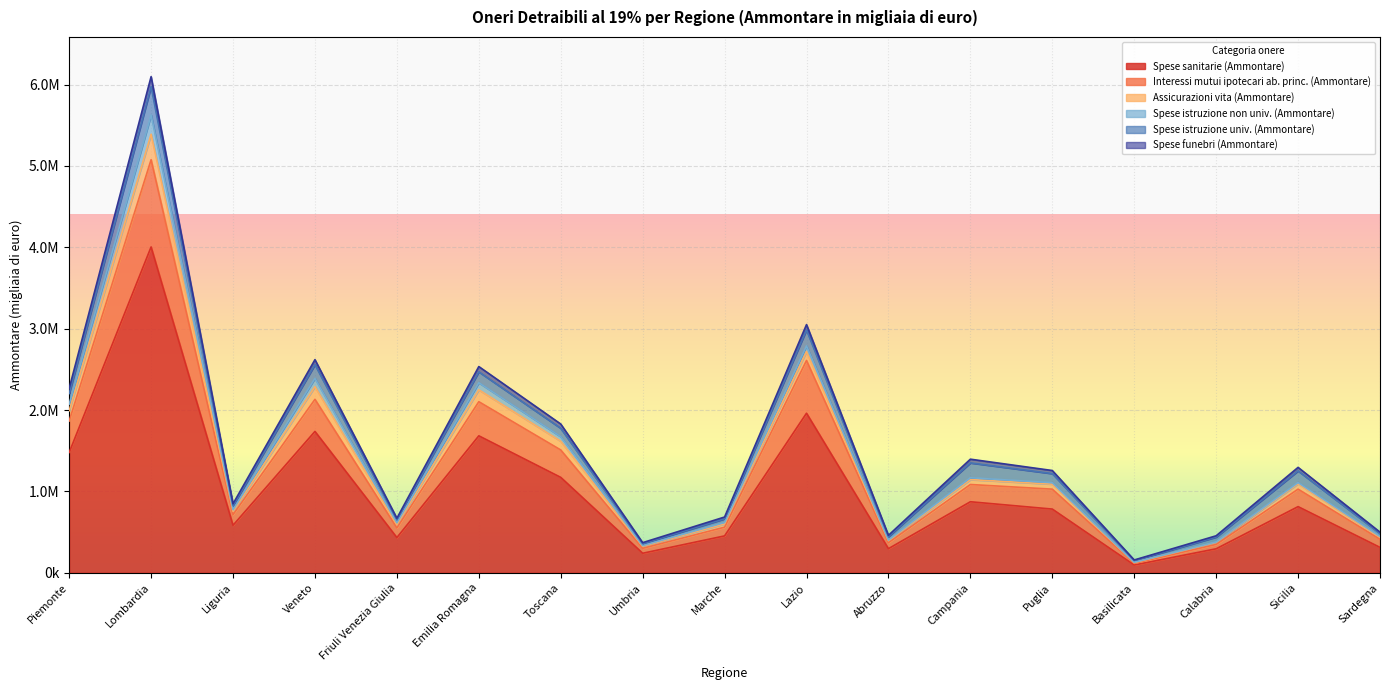

At which label does Spese sanitarie (Ammontare) reach its peak?

Lombardia